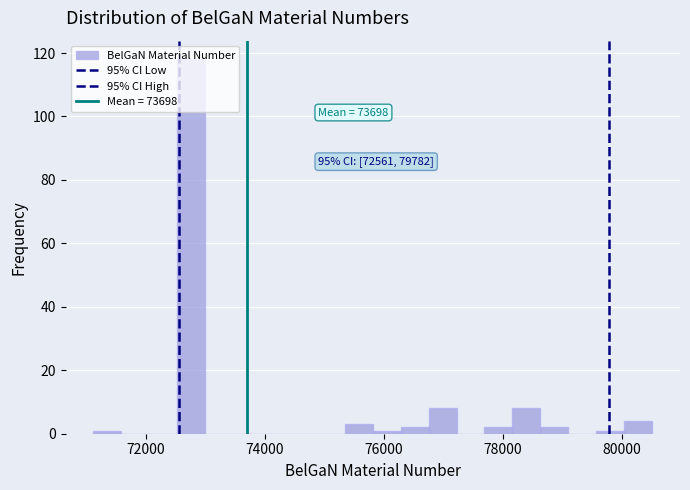

Around what value on the x-axis is the tallest bar? Give the approximate position of its centre, as read against the axis.

72800